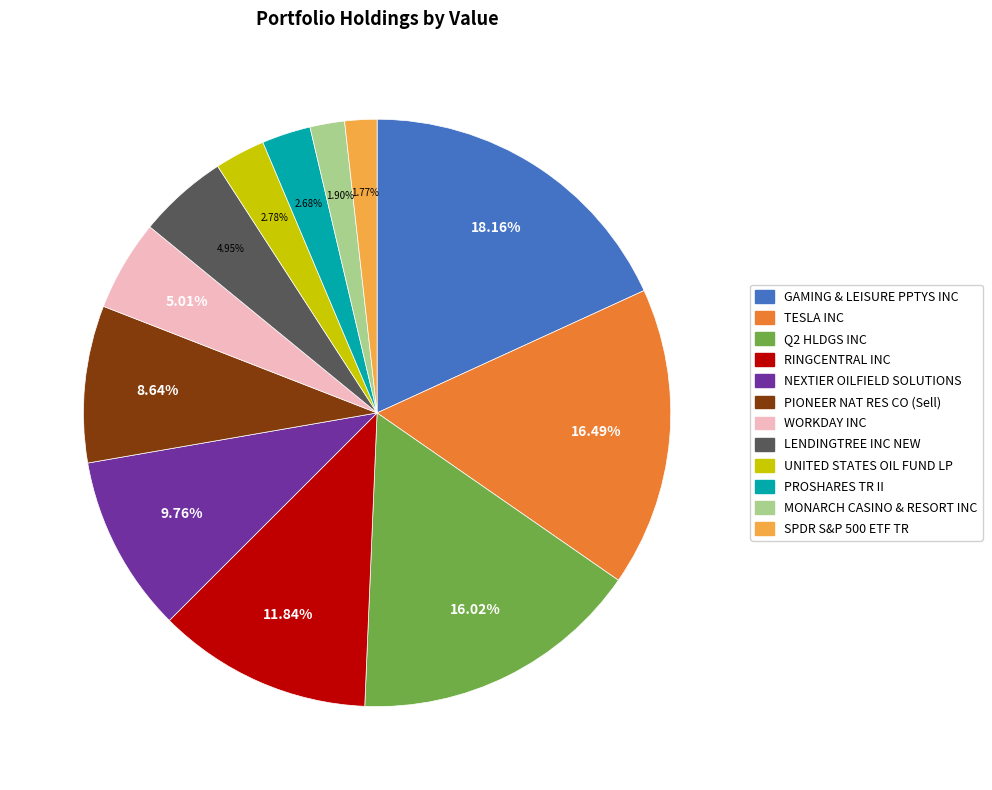

Between WORKDAY INC and TESLA INC, which is larger?

TESLA INC